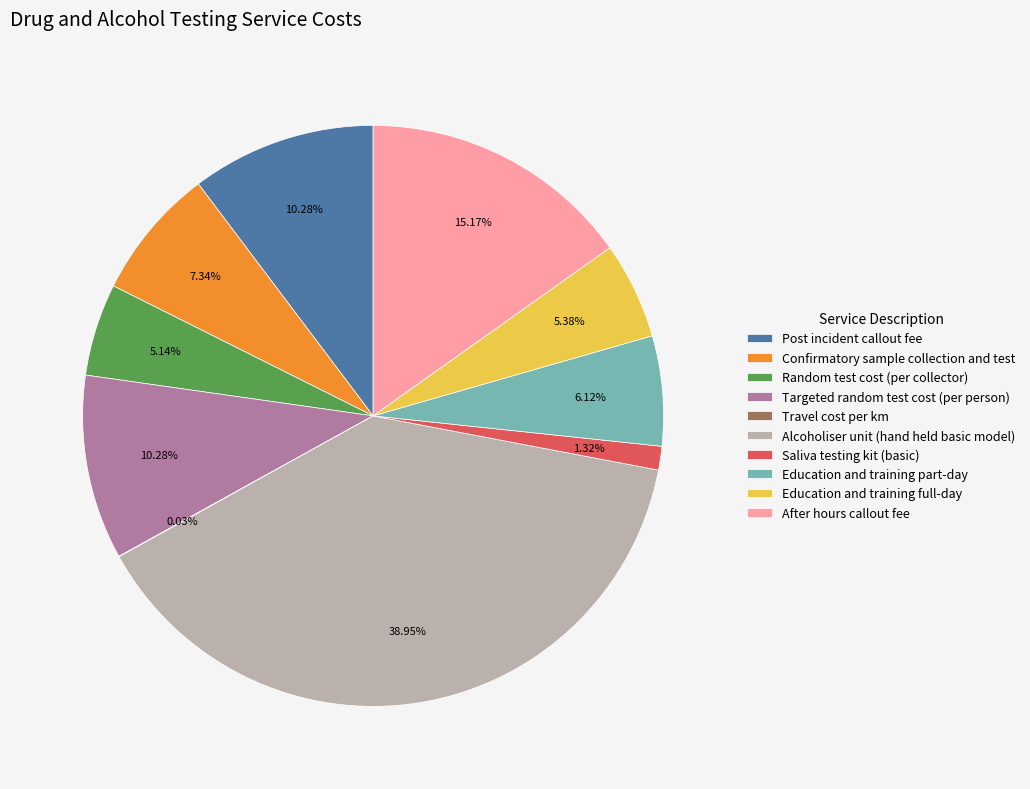

To the nearest percent, what portion does Education and training full-day represent?

5%